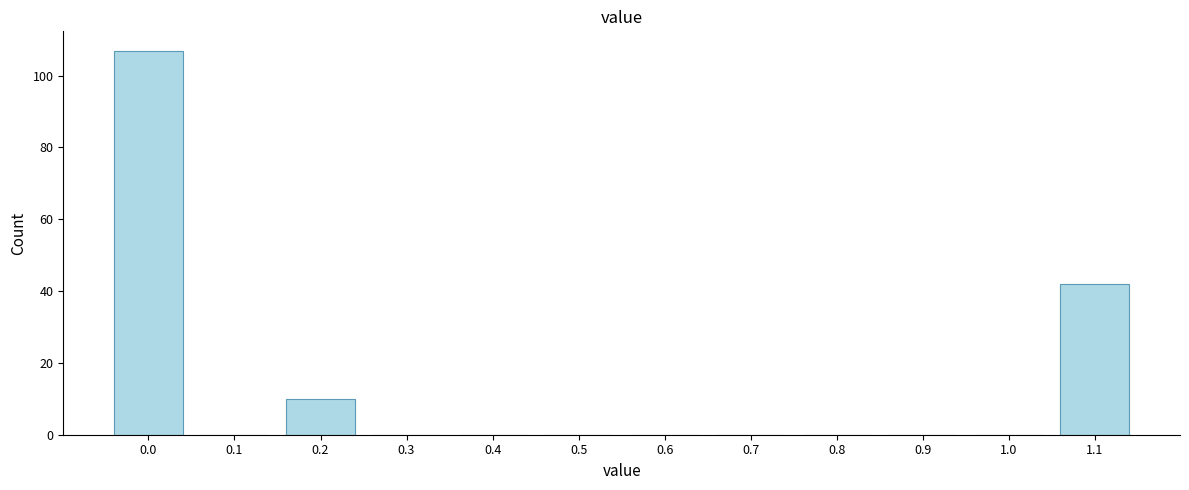

Reading left to right, what are all the values shown in this chart?

0.0=107	0.1=0	0.2=10	0.3=0	0.4=0	0.5=0	0.6=0	0.7=0	0.8=0	0.9=0	1.0=0	1.1=42